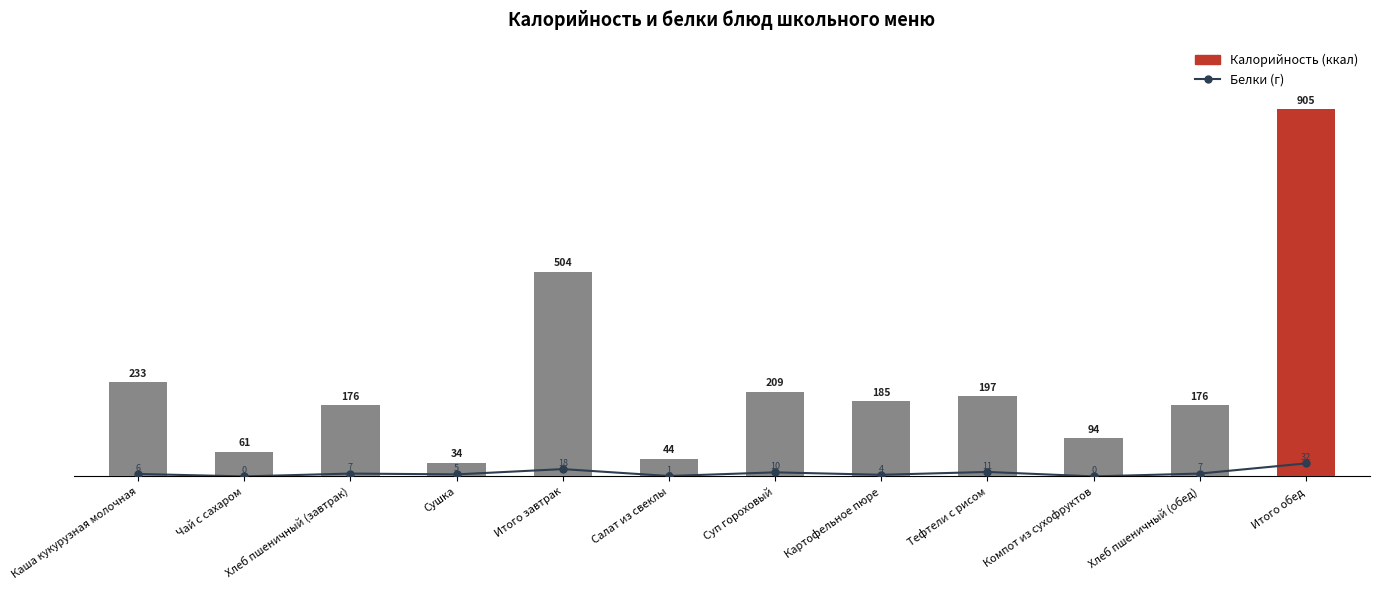

Does the chart contain any negative values?

No